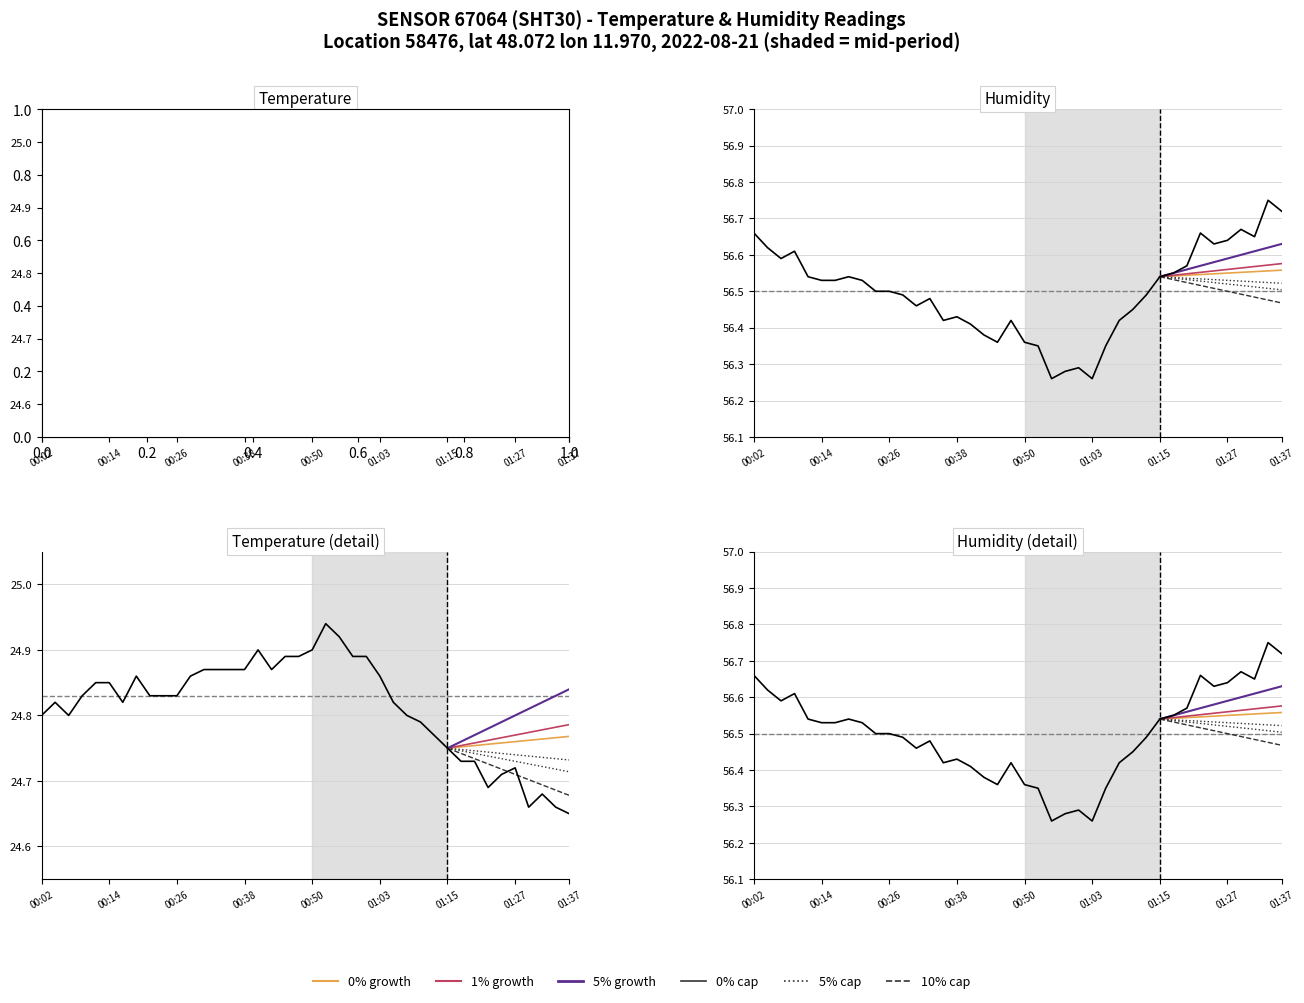

Which has a higher value, 00:19 or 00:11?

00:19